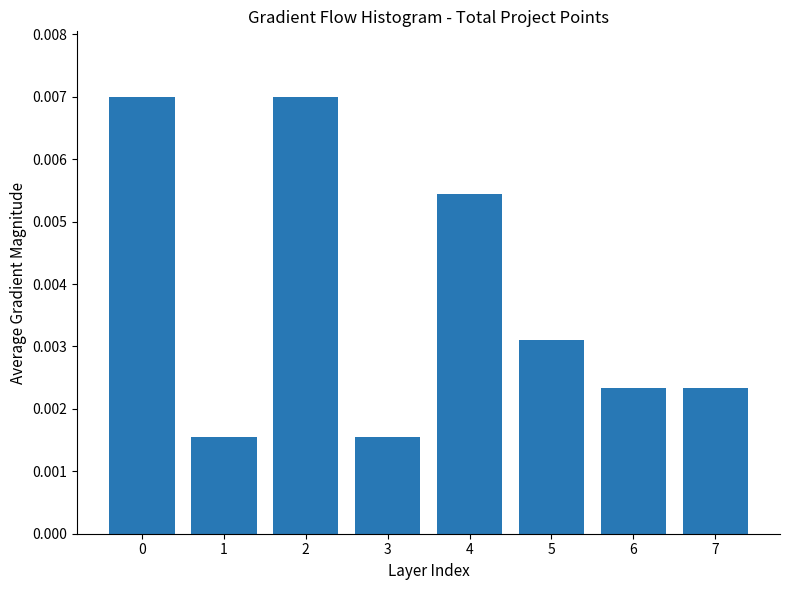

How many values are between 0 and 1?

8